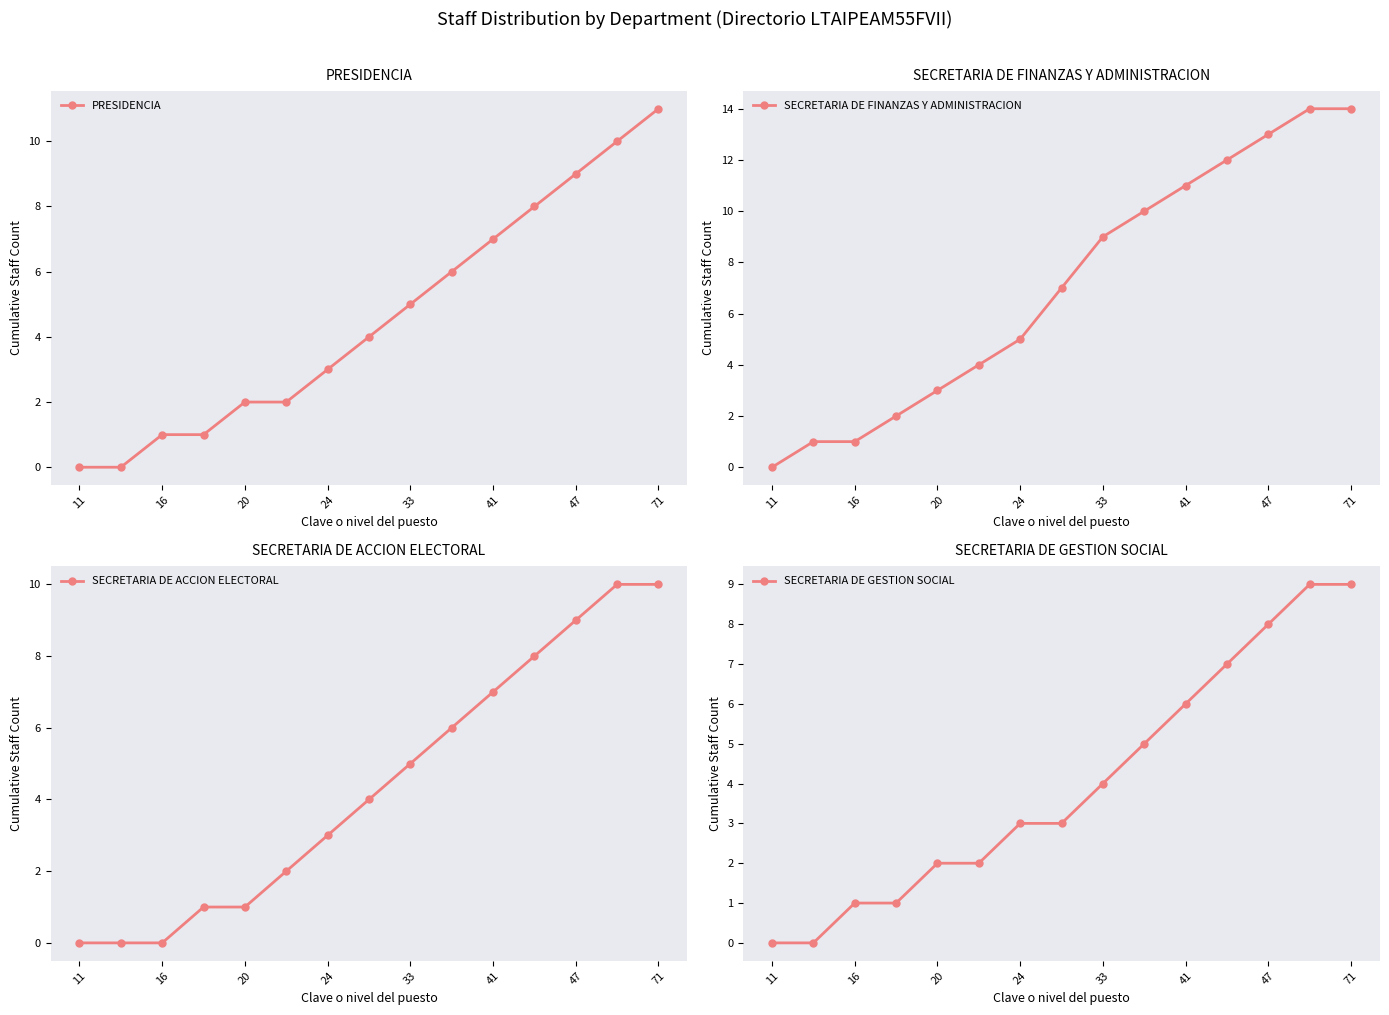

Is it true that PRESIDENCIA equals 1 at 24?

False